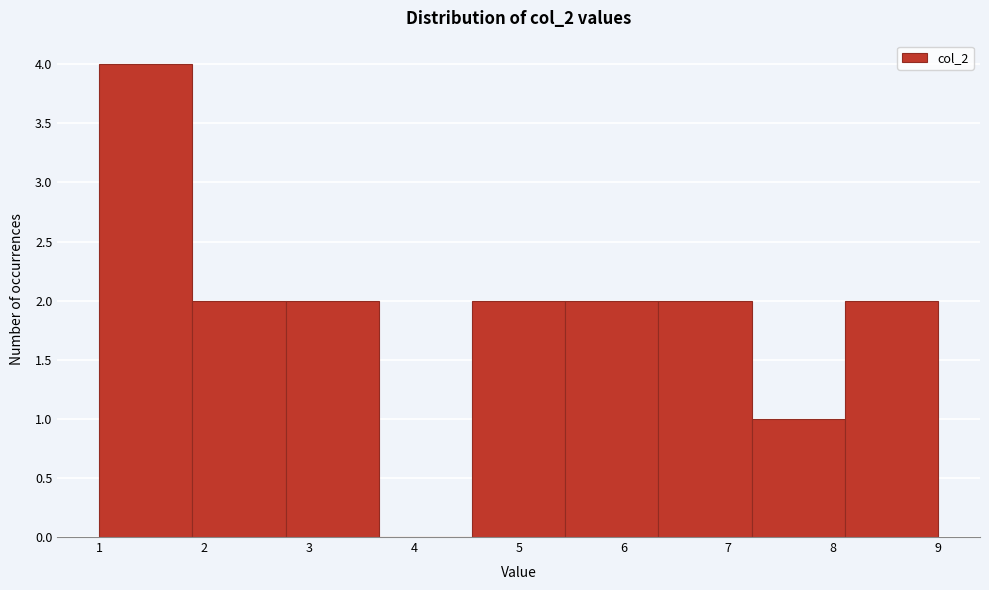

Over which range of the x-axis is the bar tallest?

1.0 to 1.9